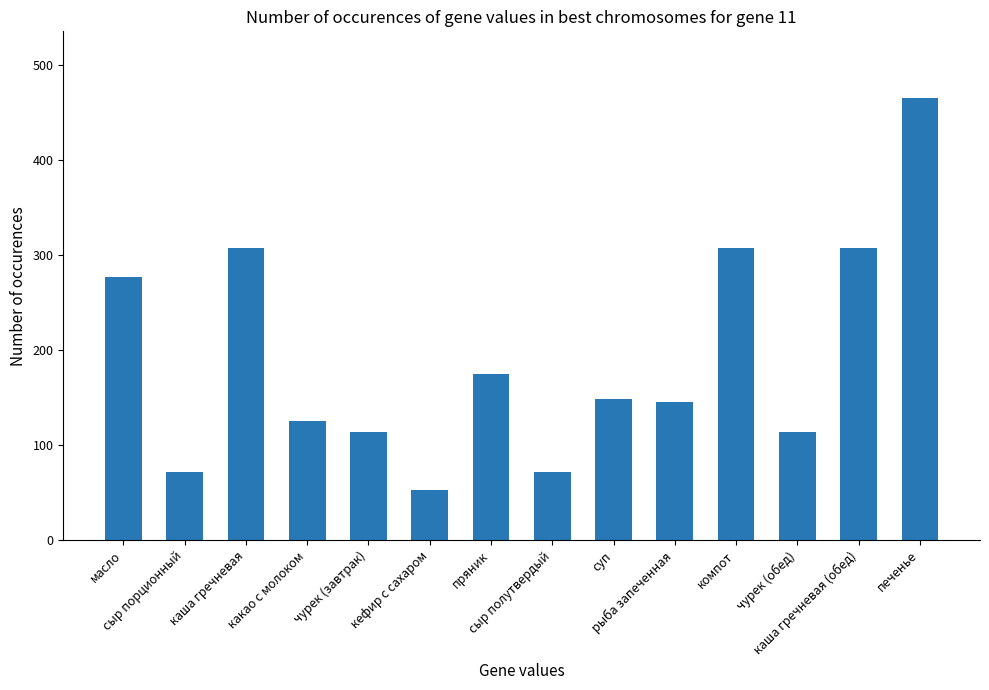

Which category has the lowest value across all series?

кефир с сахаром